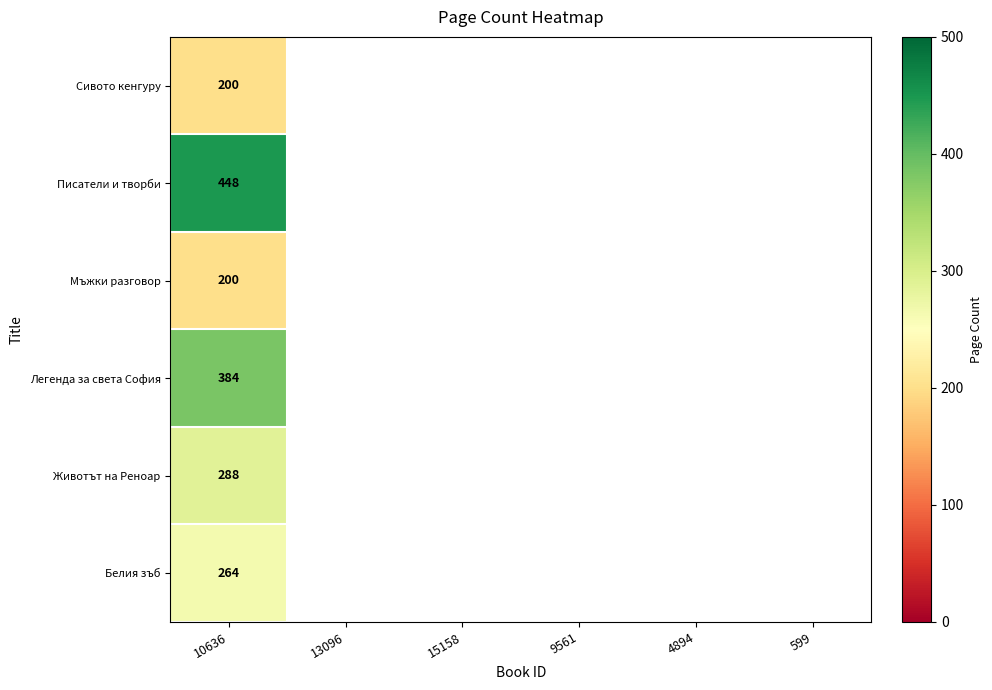

The Легенда за света София series shows 100 at 10636. True or false?

False